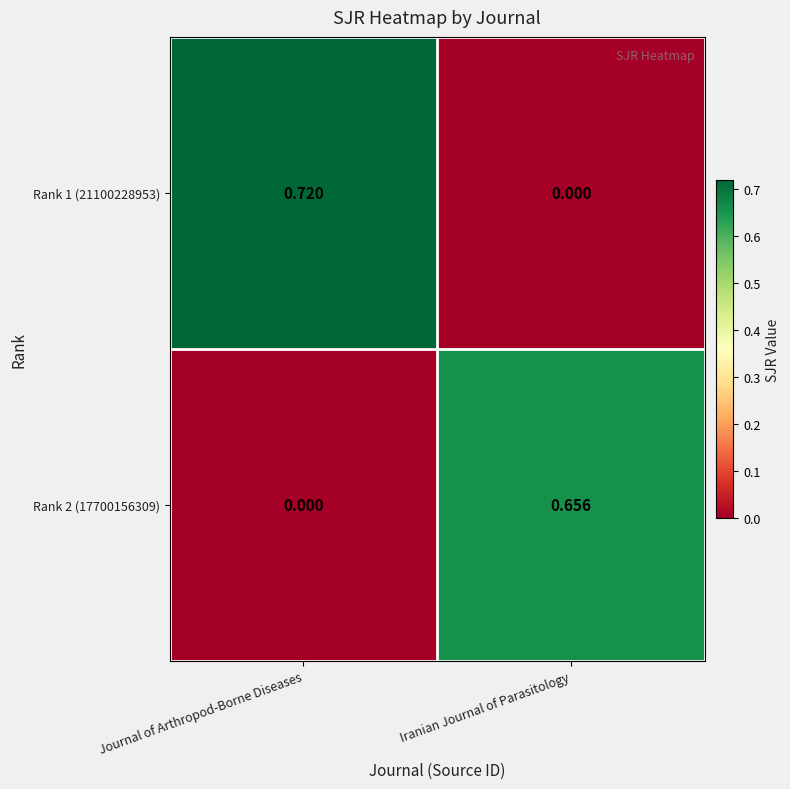

Where is Rank 2 (17700156309) nearest to the value 0?

Journal of Arthropod-Borne Diseases